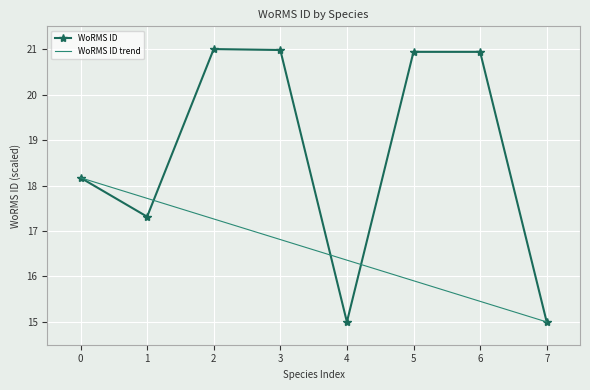

The WoRMS ID series shows 9.3 at 0. True or false?

False